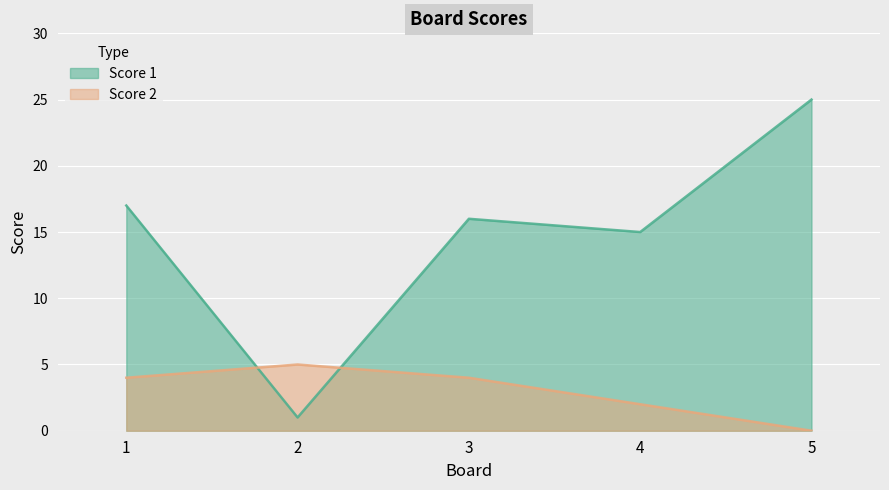

The Score 1 series shows 29 at 3. True or false?

False